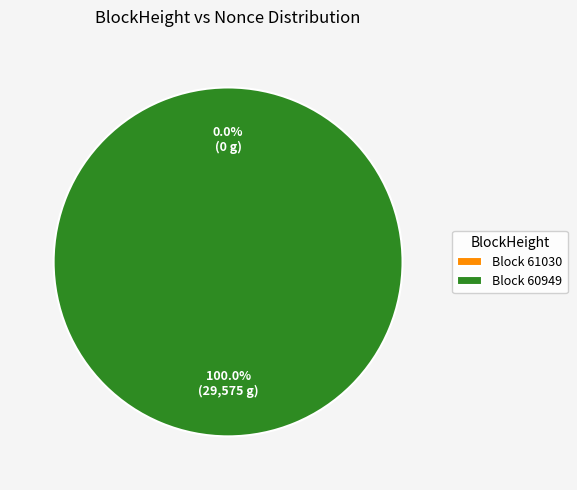

How many slices are in this pie chart?

2